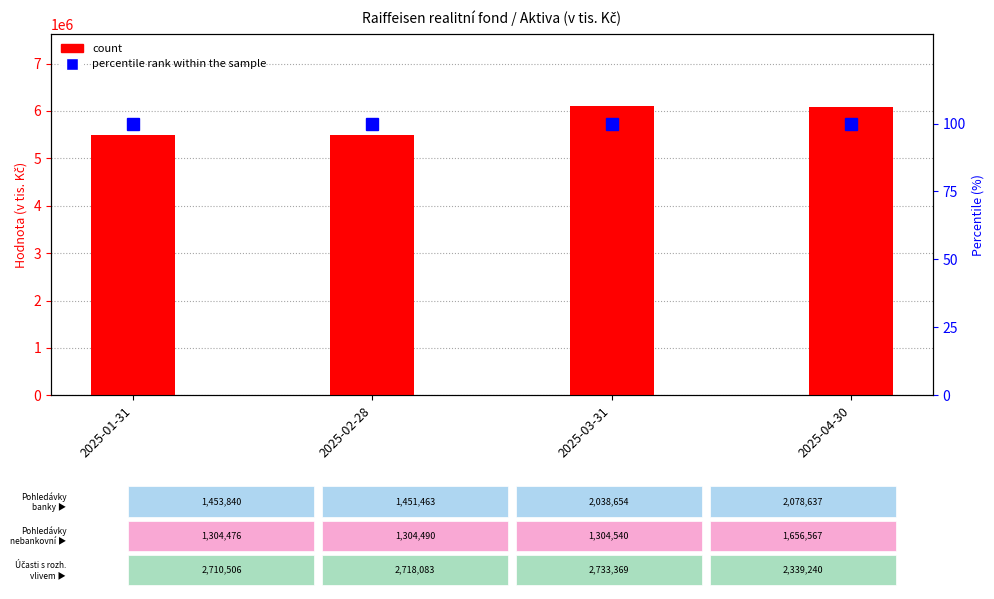

How many values in the count series are below 6087828?

2